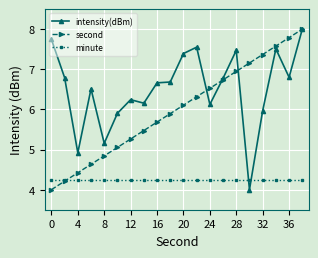

True or false: minute and second cross at least once.

True